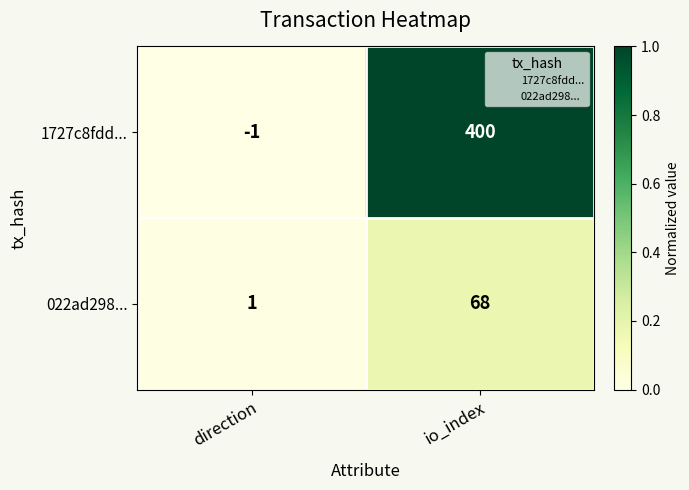

At direction, list the series in order from smallest to largest.

1727c8fdd..., 022ad298...